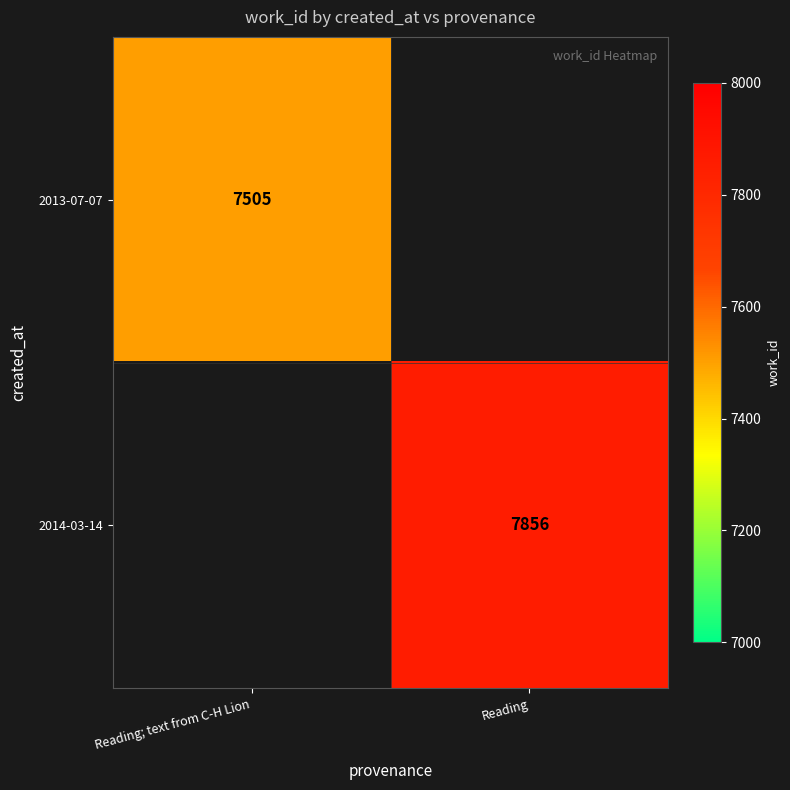

At how many categories does at least one series exceed 7854?

1